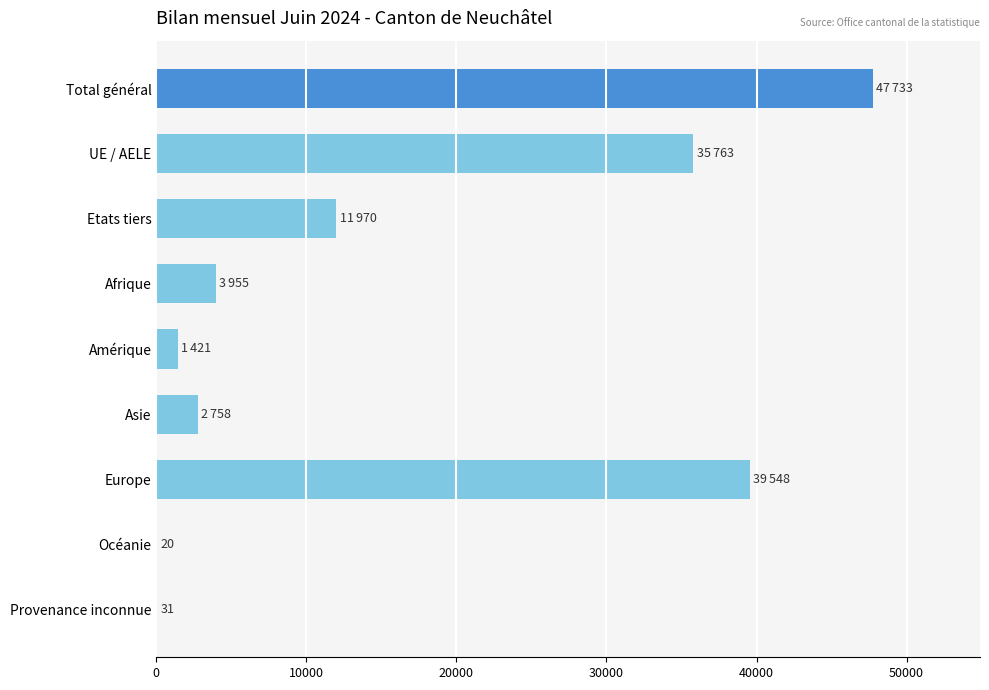

True or false: the data shows 2758 at Asie.

True